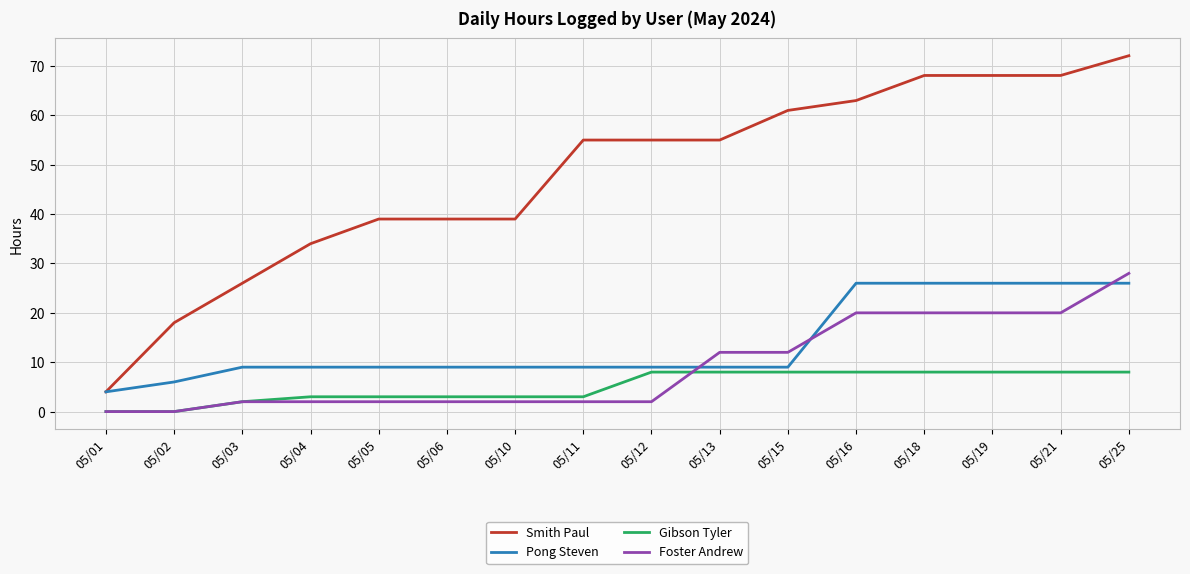

True or false: Pong Steven has a value of 9.0 at 05/04.

True